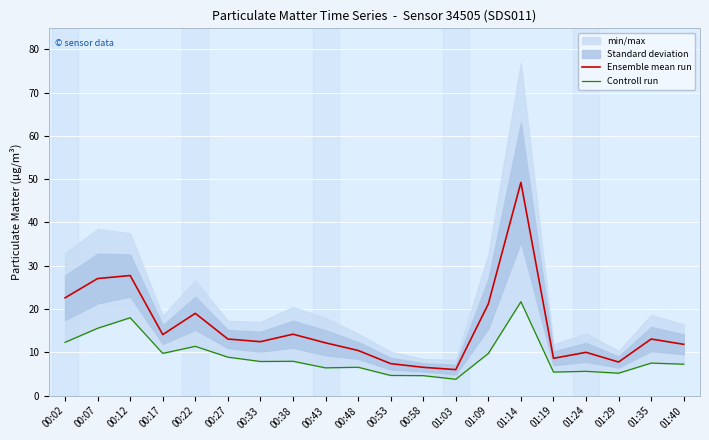

At which label does Controll run first exceed 7?

00:02